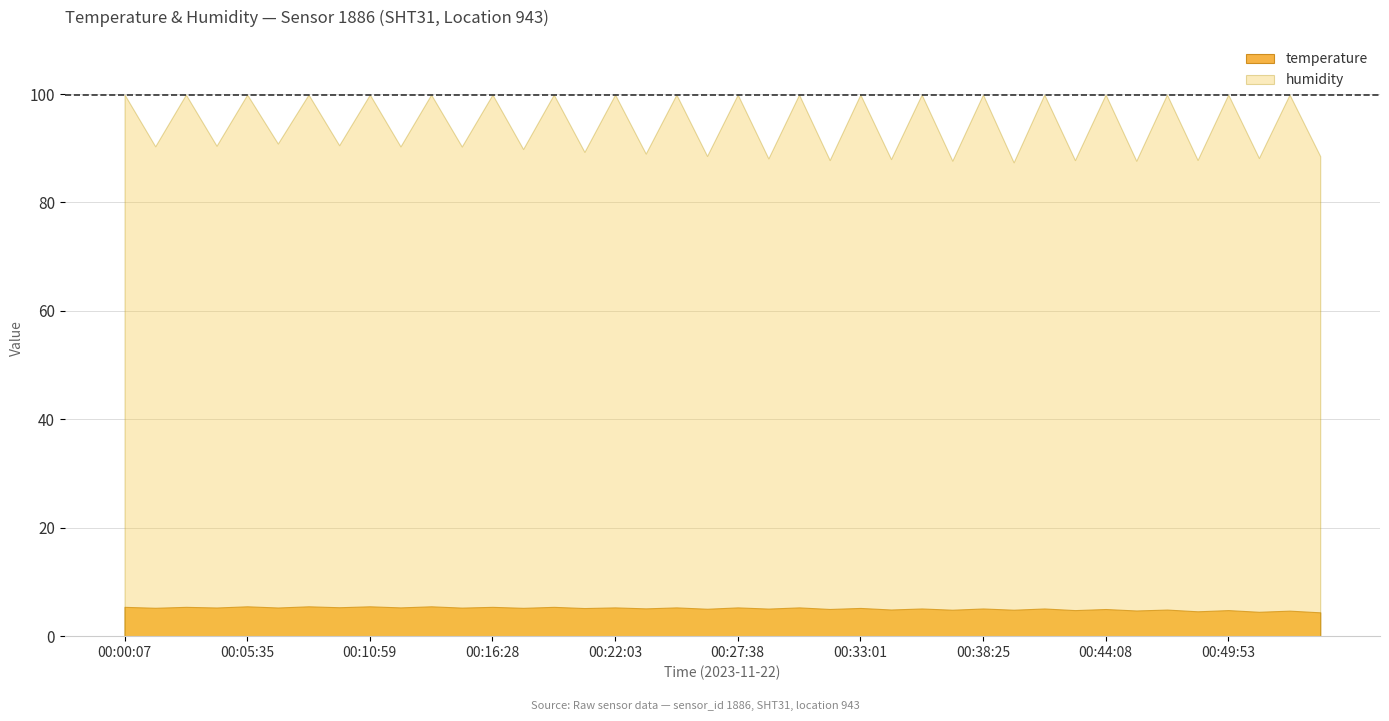

What is the sum of the temperature values at 00:46:58 and 00:47:05?

9.5